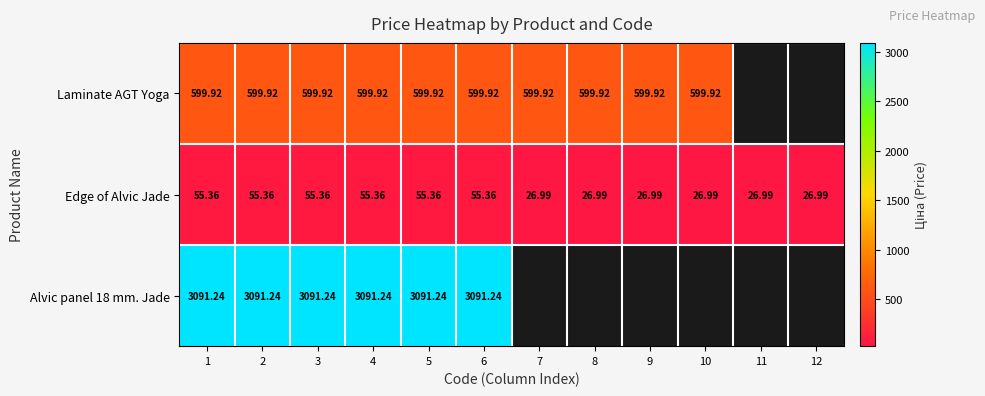

How many data points does each series have?

12